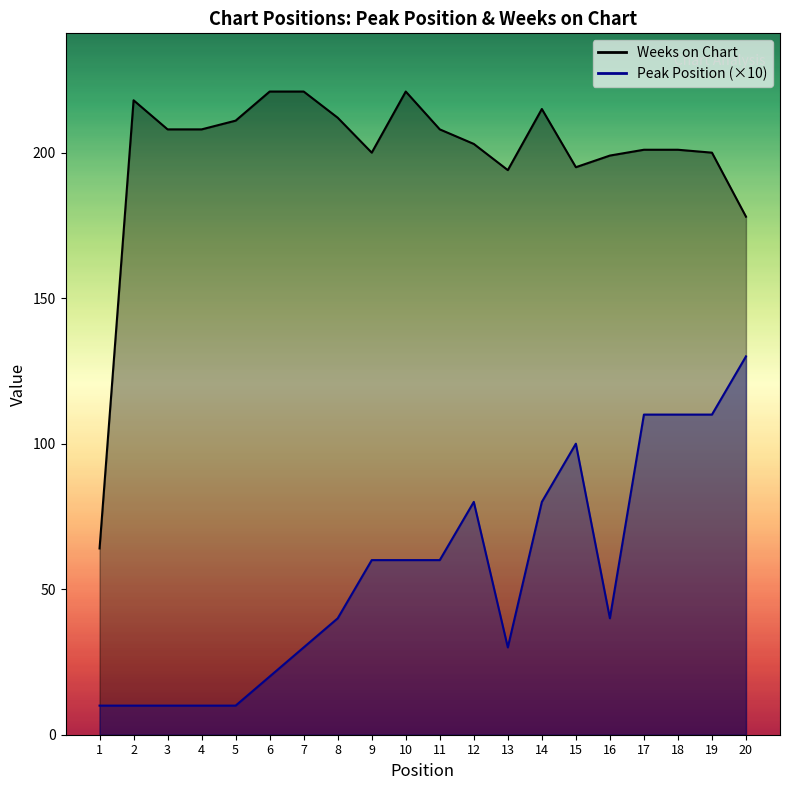

True or false: Peak Position and Weeks on Chart cross at least once.

False